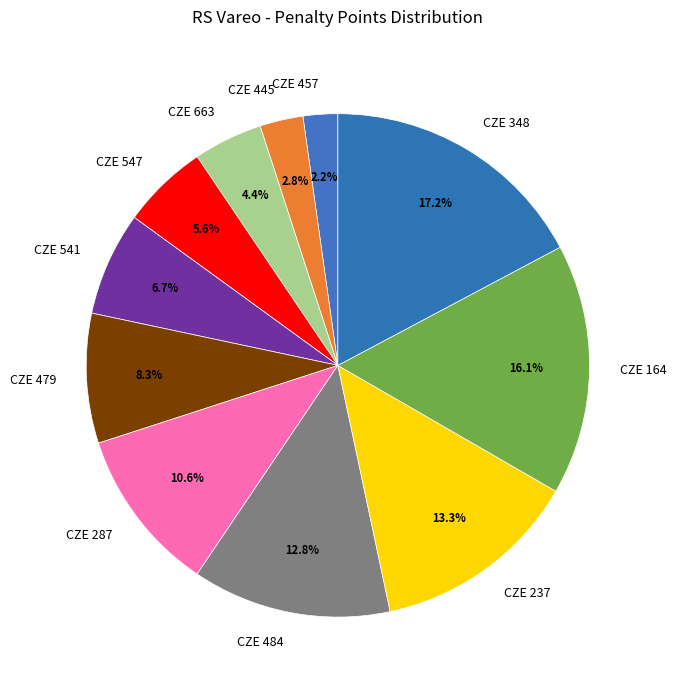

How many slices are in this pie chart?

11